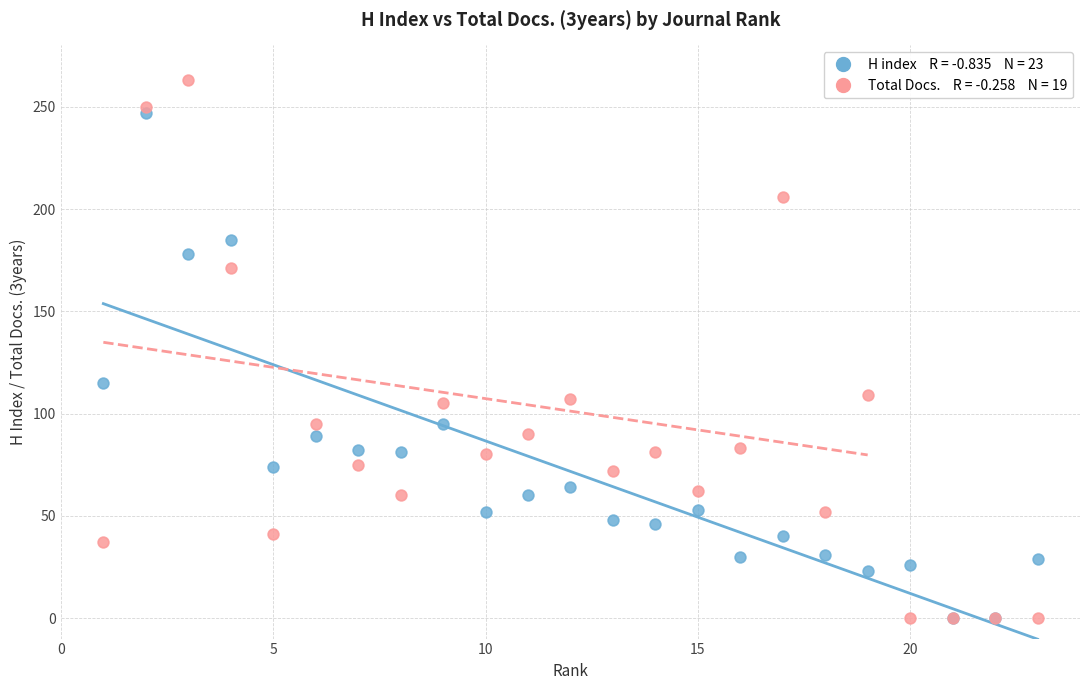

Across all series, what Y value is closest to 131?

115